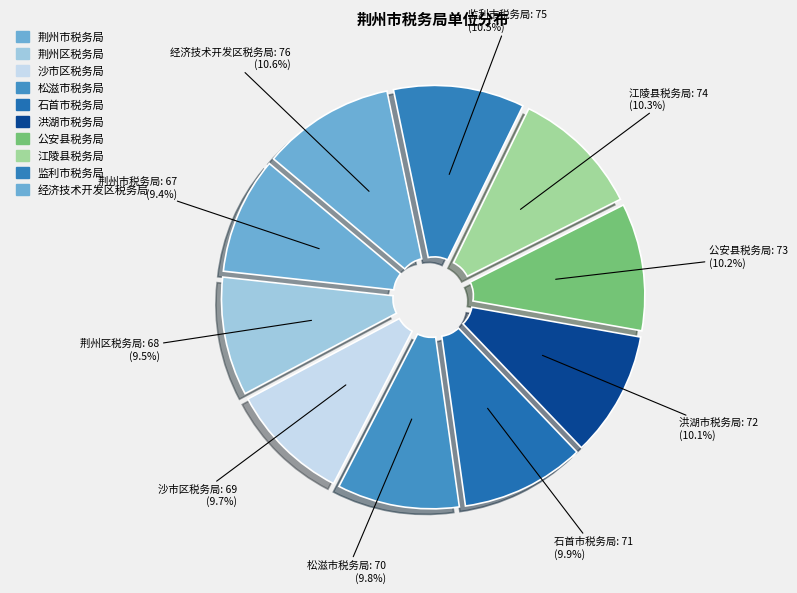

What is the total percentage of 监利市税务局 and 江陵县税务局?

20.8%